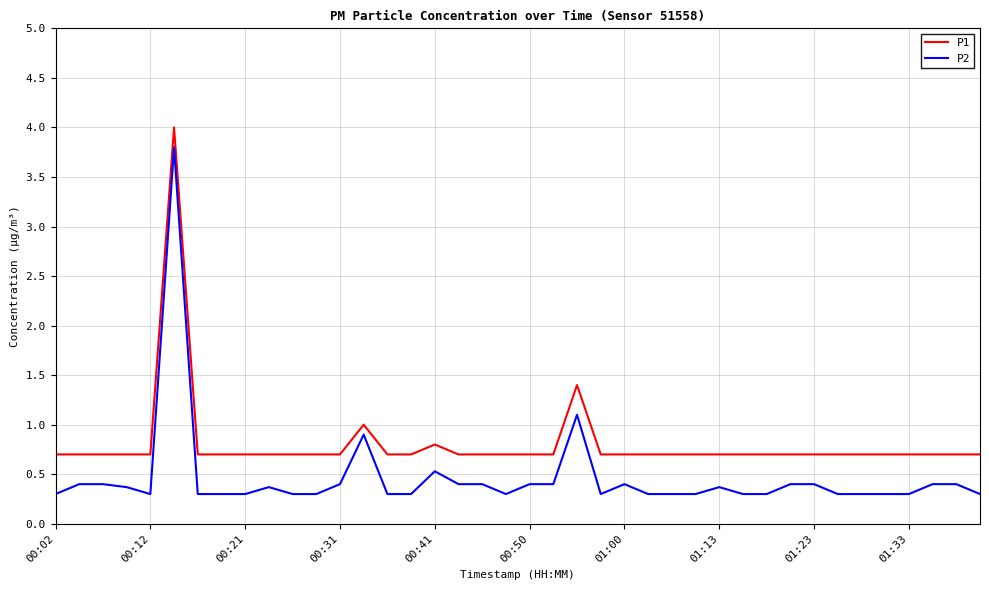

Reading left to right, list all the values displayed in this chart.

P1: 0.7	0.7	0.7	0.7	0.7	4.0	0.7	0.7	0.7	0.7	0.7	0.7	0.7	1.0	0.7	0.7	0.8	0.7	0.7	0.7	0.7	0.7	1.4	0.7	0.7	0.7	0.7	0.7	0.7	0.7	0.7	0.7	0.7	0.7	0.7	0.7	0.7	0.7	0.7	0.7
P2: 0.3	0.4	0.4	0.4	0.3	3.8	0.3	0.3	0.3	0.4	0.3	0.3	0.4	0.9	0.3	0.3	0.5	0.4	0.4	0.3	0.4	0.4	1.1	0.3	0.4	0.3	0.3	0.3	0.4	0.3	0.3	0.4	0.4	0.3	0.3	0.3	0.3	0.4	0.4	0.3